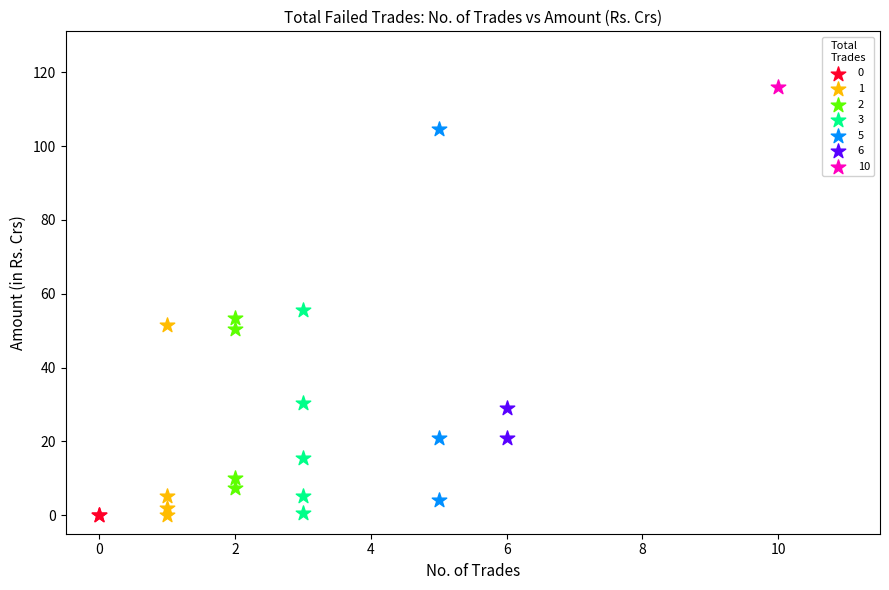

What are all the series names shown in the legend?

0, 1, 2, 3, 5, 6, 10